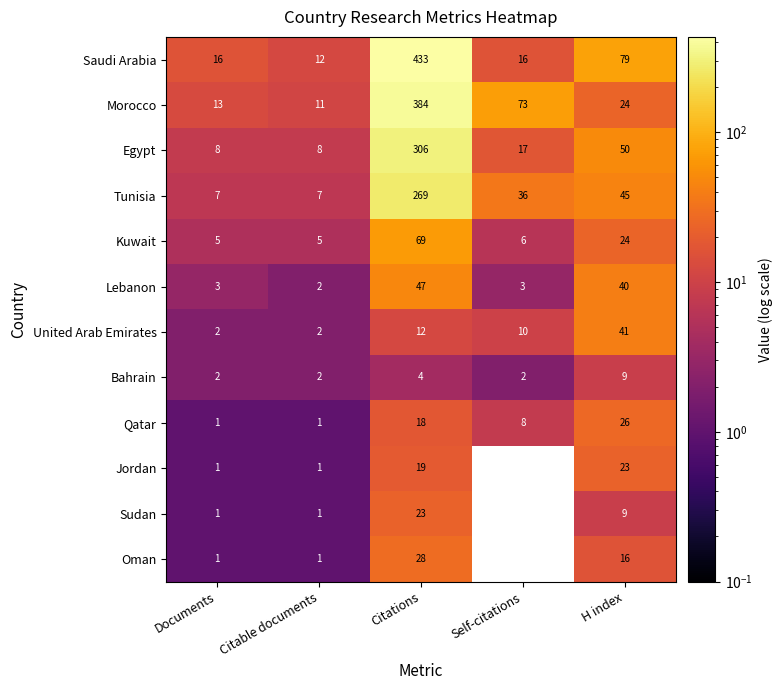

Which series has the largest range (max minus min)?

Saudi Arabia